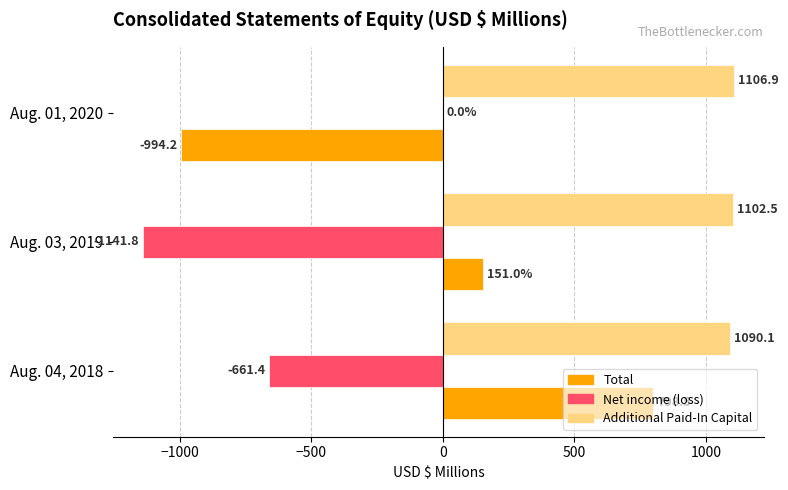

How many categories are shown in the chart?

3